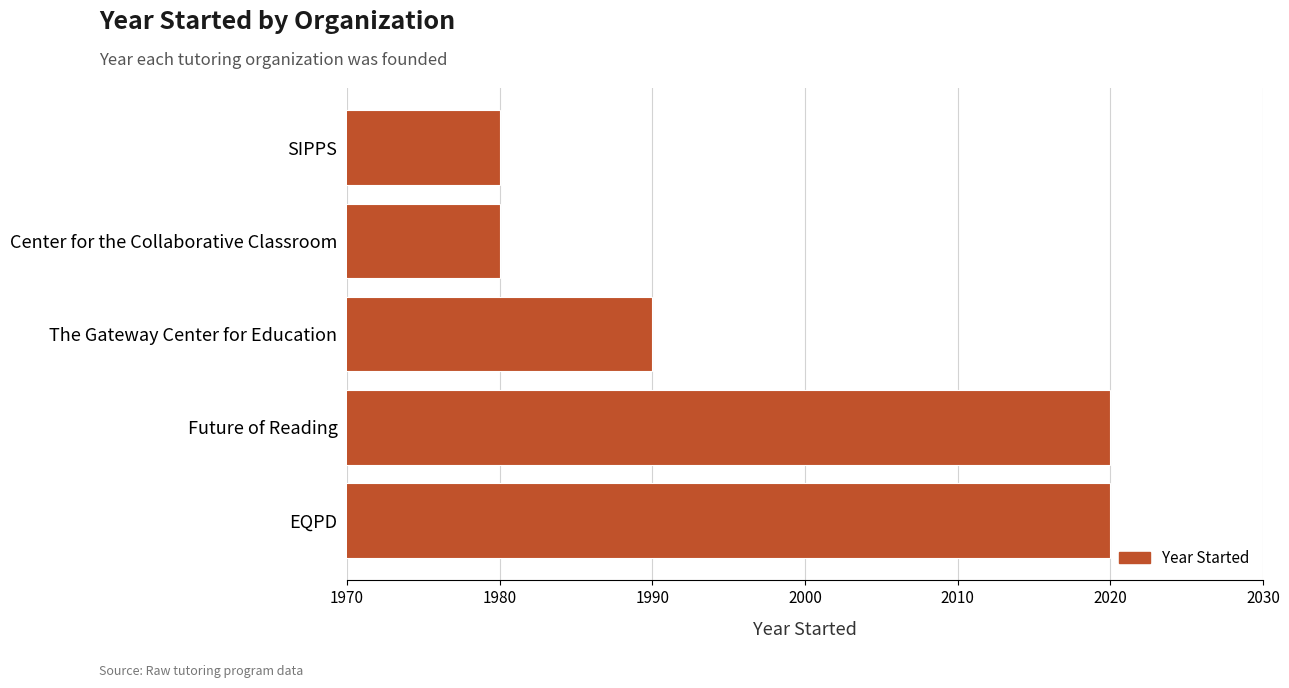

How many values are below 1990?

2